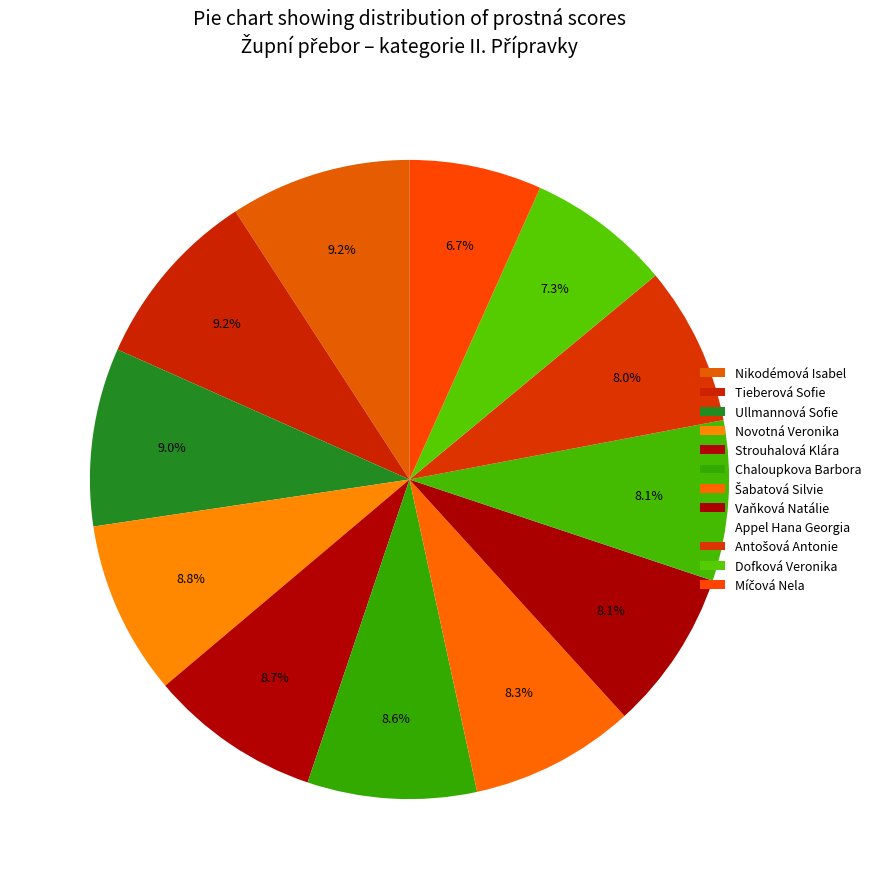

Count the number of slices in the pie.

12